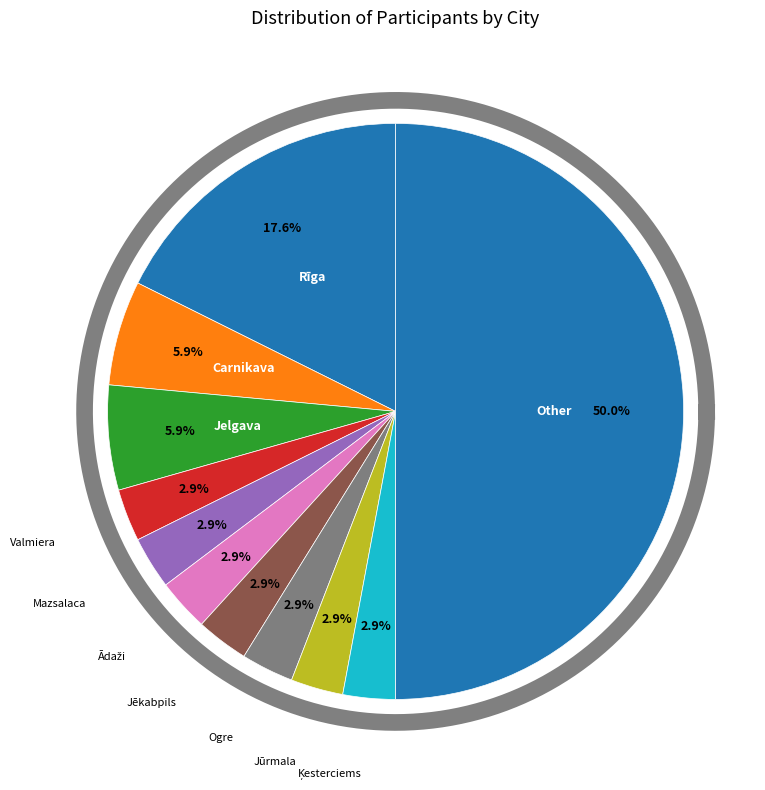

To the nearest percent, what percentage of the pie is Rīga?

18%